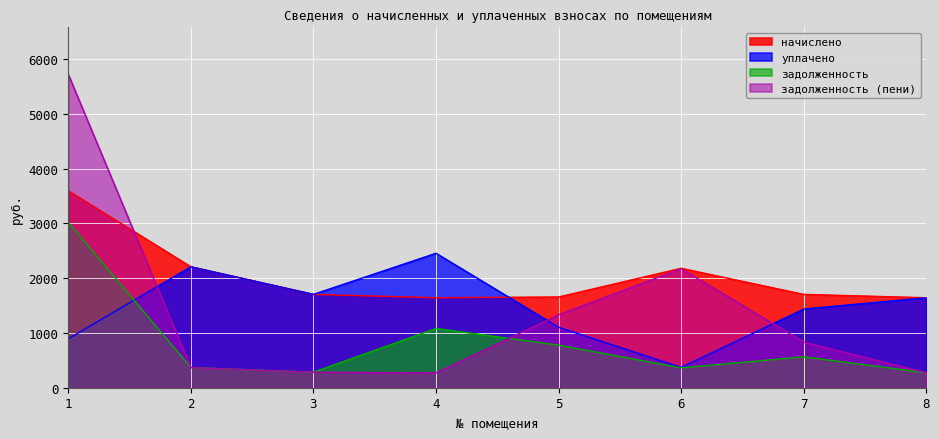

List the series in order of their peak value, lowest first.

уплачено, задолженность, начислено, задолженность (пени)